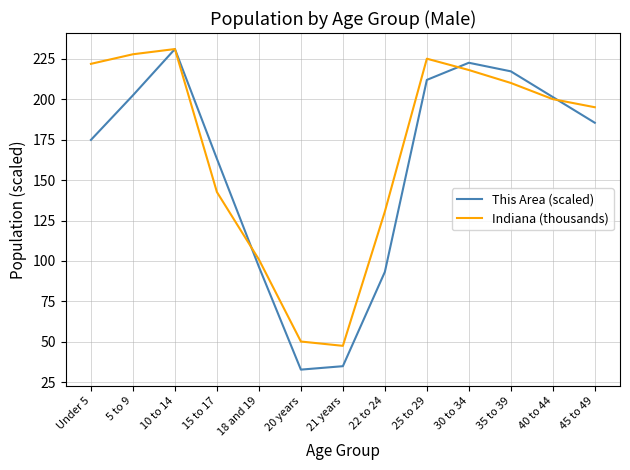

What is the total value across all series at 15 to 17?

305.7